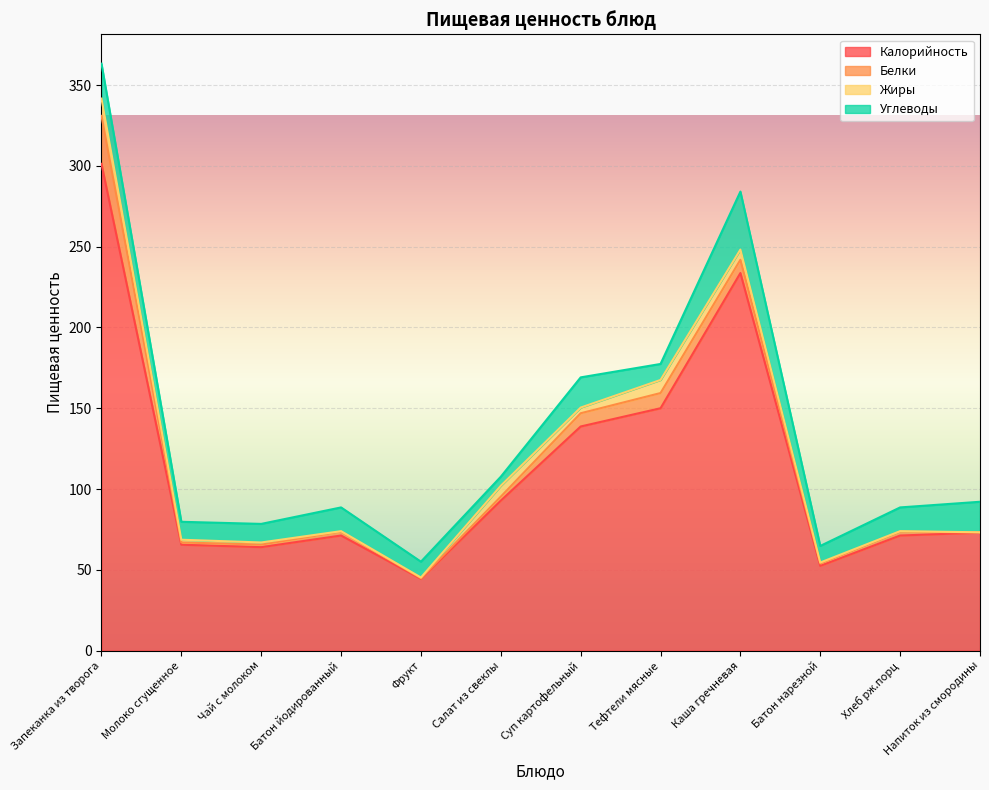

Does the chart display data point markers on the line(s)?

No